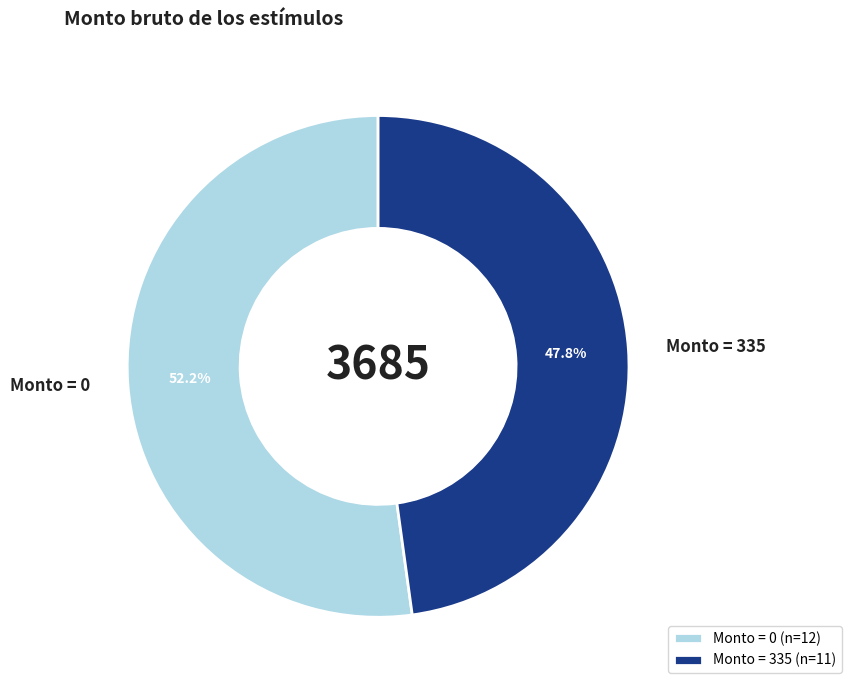

How much of the chart is everything except Monto = 335?

52.2%